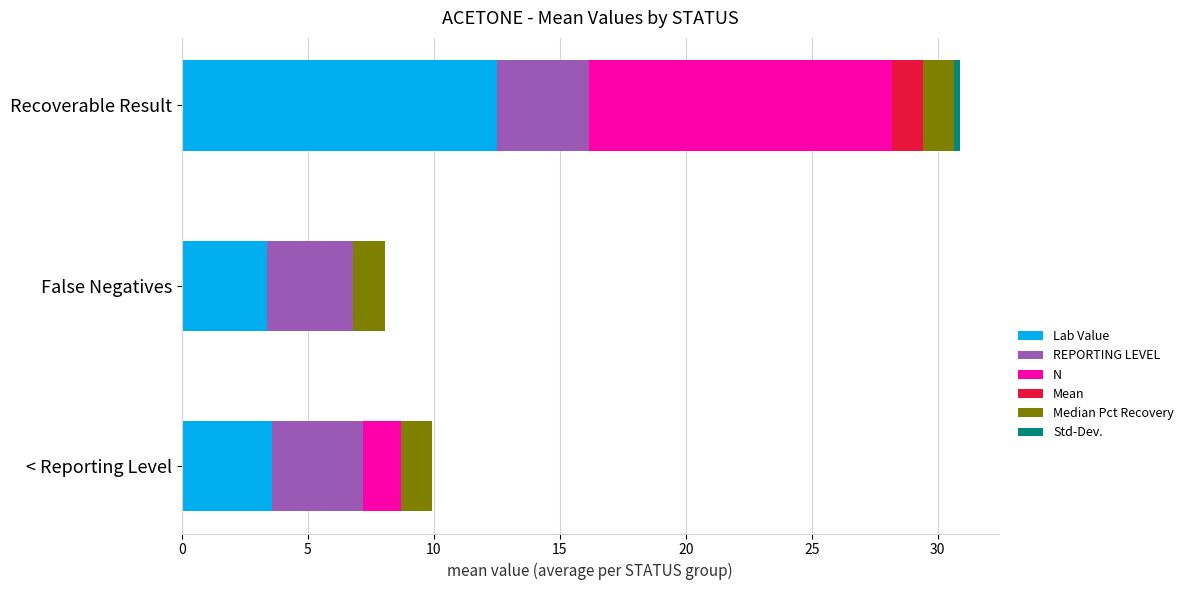

At which label does Lab Value reach its peak?

Recoverable Result